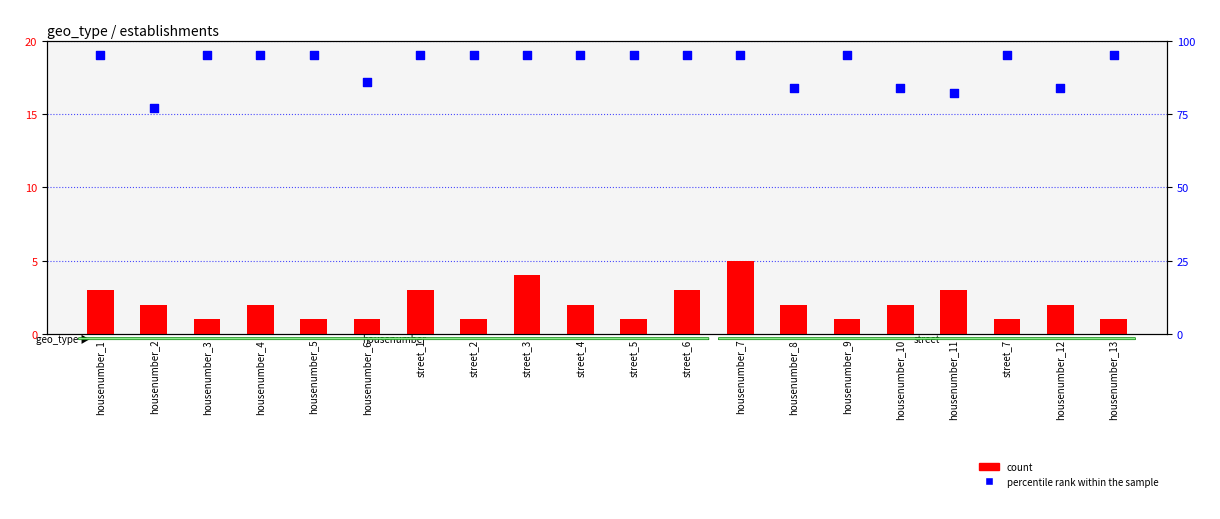

Which series contains the lowest Y value?

count